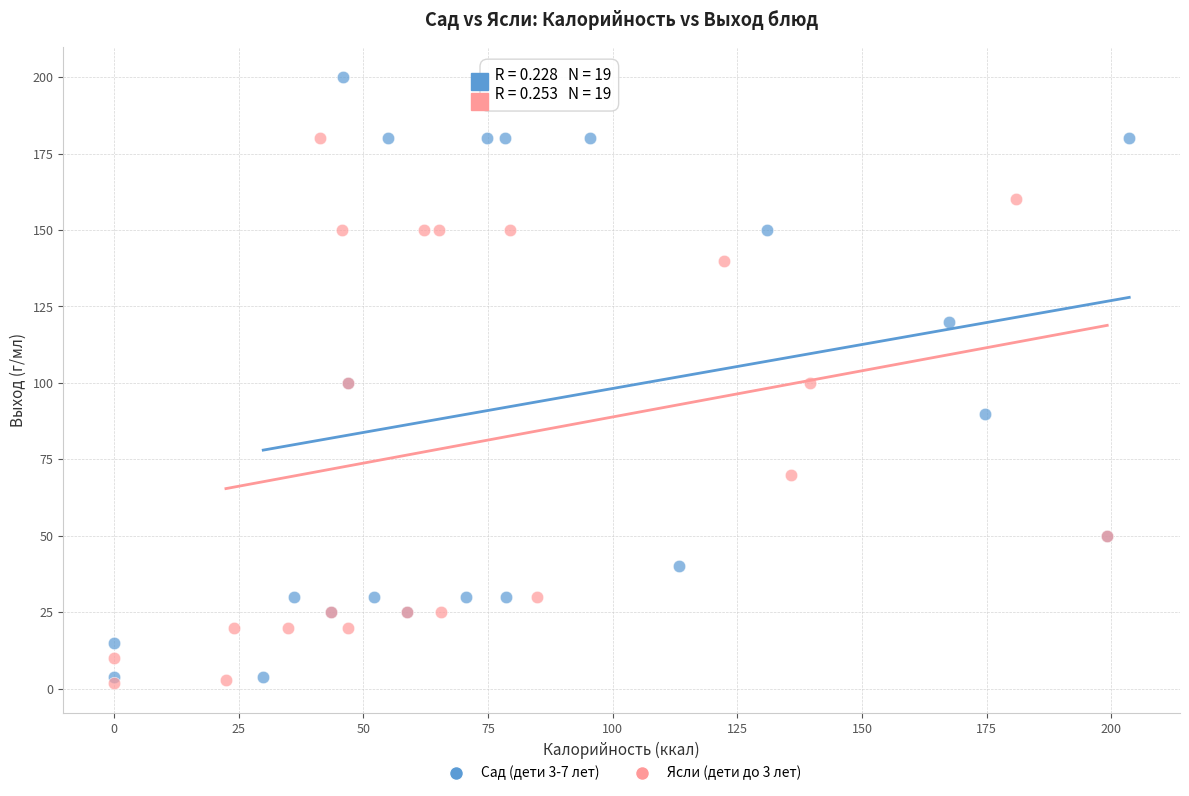

Which series has the widest spread of Y values?

Сад (дети 3-7 лет)